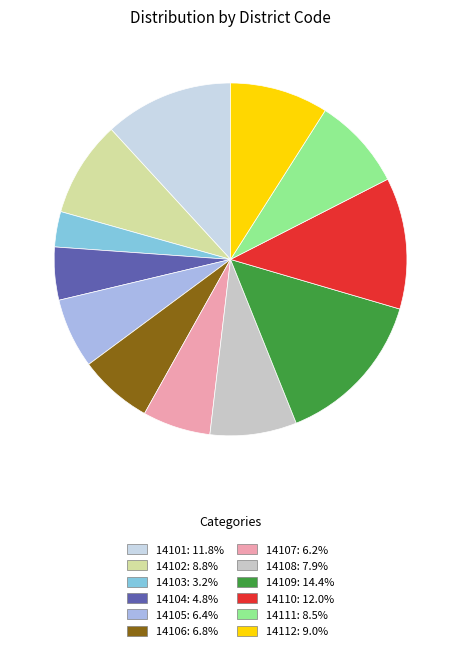

Is 14108 the majority of the pie?

No